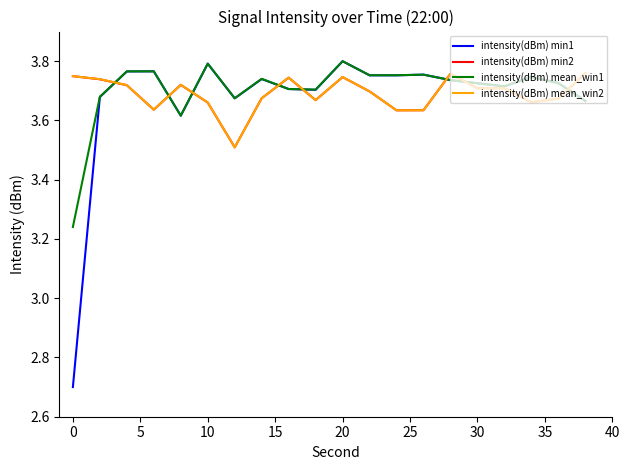

What is the minimum value for intensity(dBm) min1?

2.7